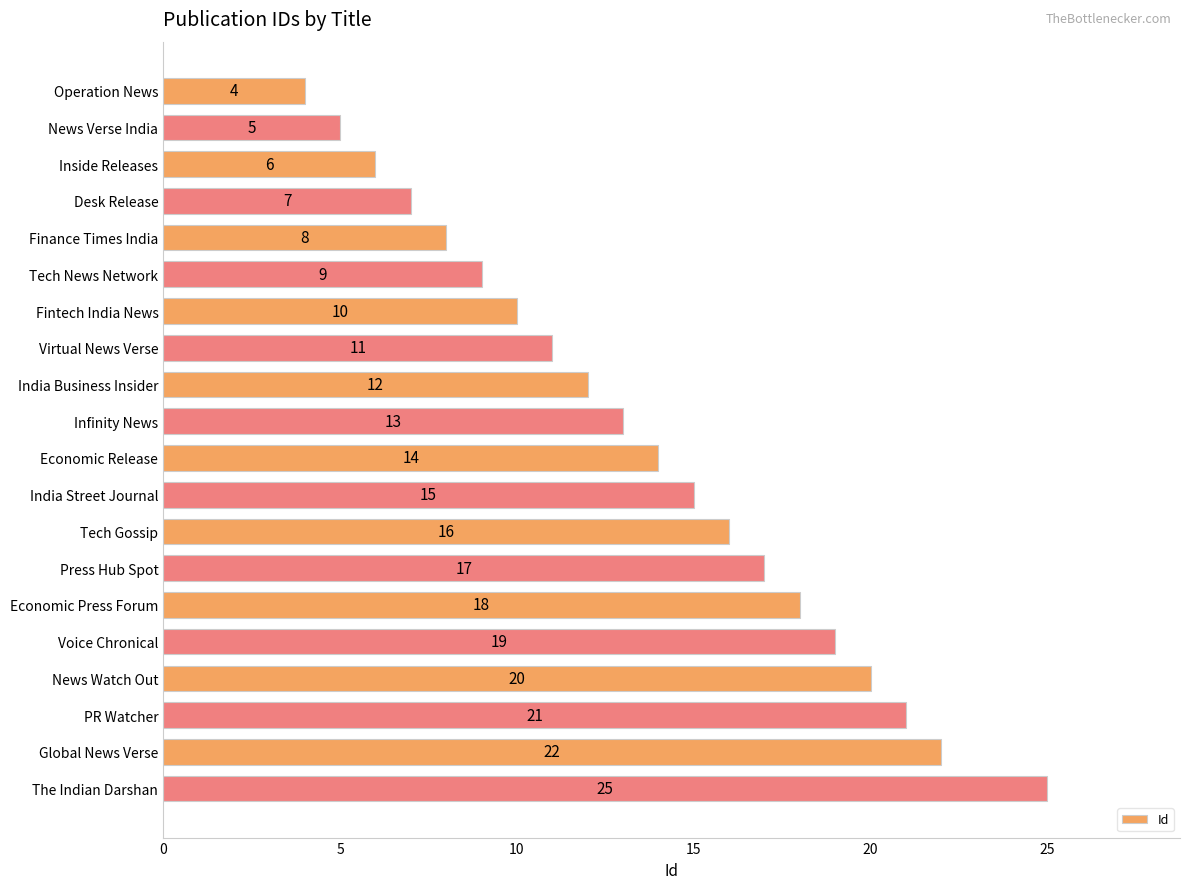

What is the minimum value shown in the chart?

4